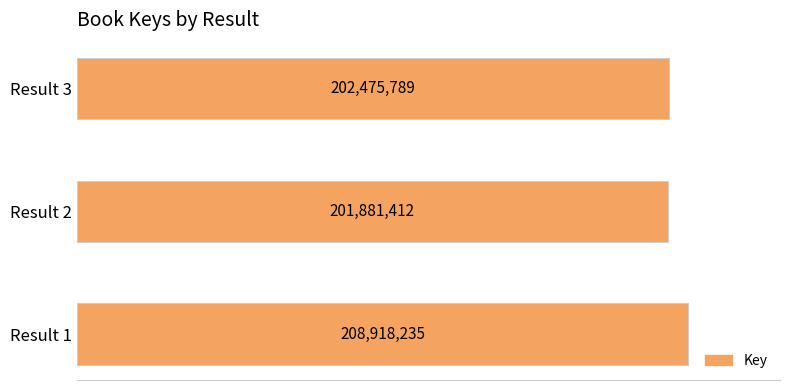

At which label is the value closest to 205399823?

Result 3